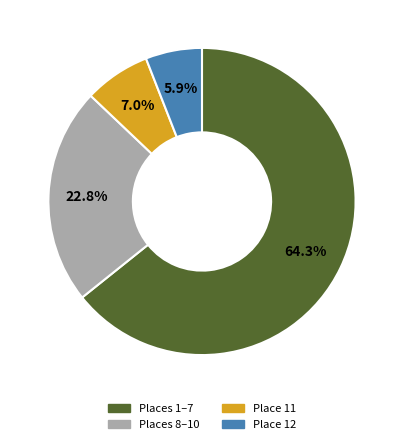

Is there a majority slice in this chart?

Yes